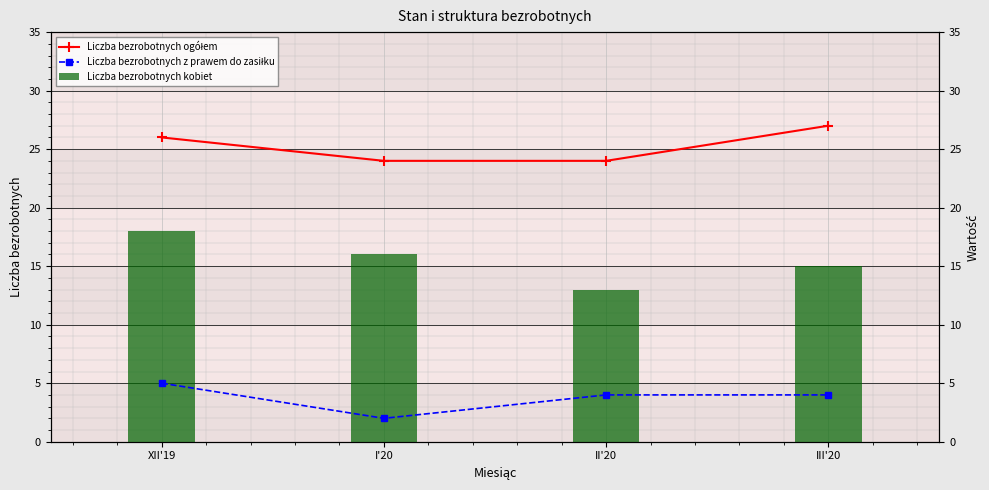

How many Liczba bezrobotnych z prawem do zasiłku values are between 4 and 5?

3